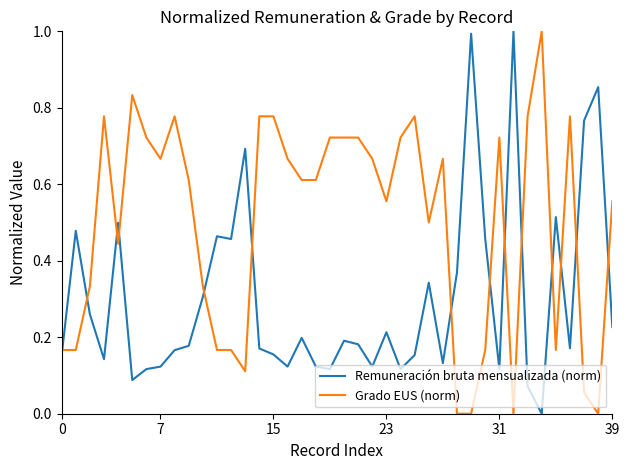

Which series ends up on top after the final intersection of Grado EUS (norm) and Remuneración bruta mensualizada (norm)?

Grado EUS (norm)